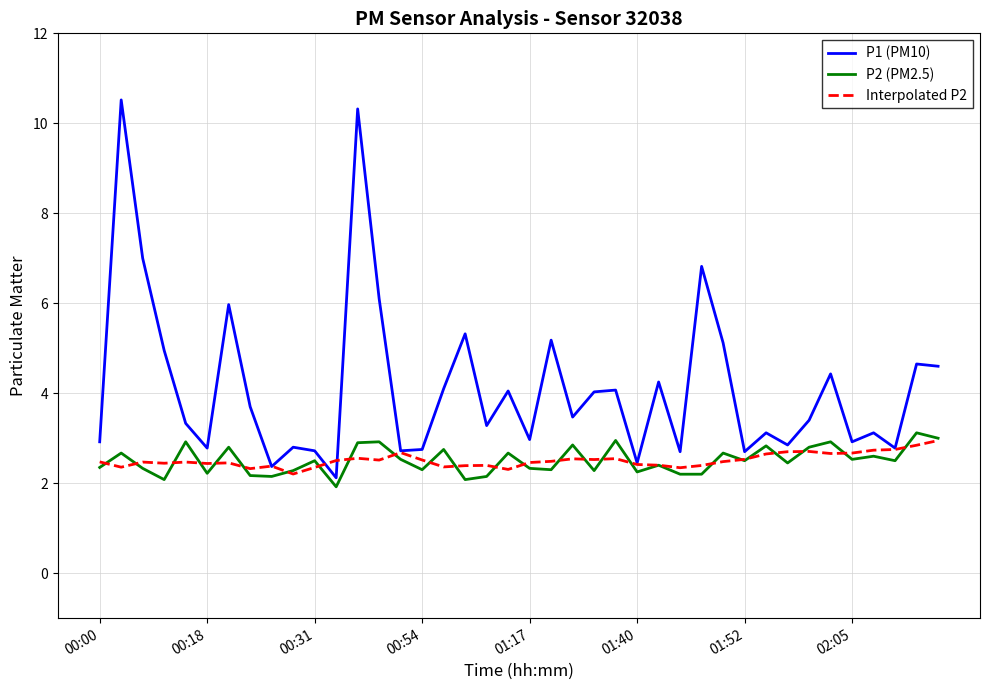

True or false: Interpolated P2 has more than 2 points higher than both neighbors.

True